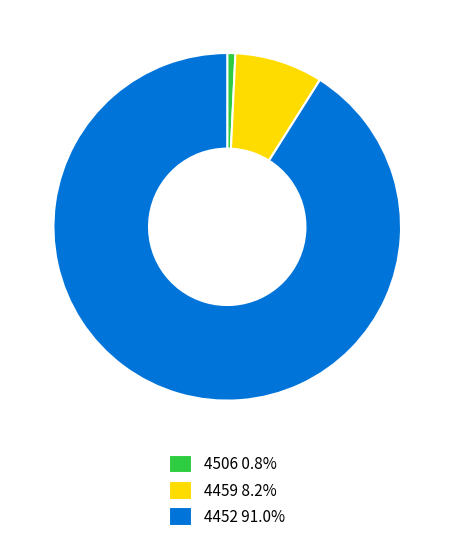

How many slices are in this pie chart?

3